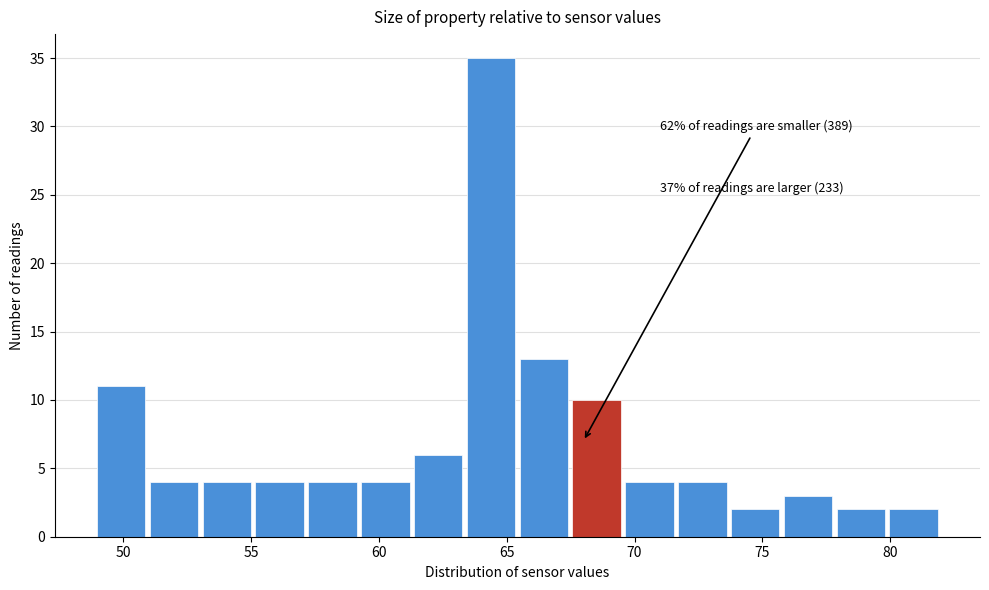

Over which range of the x-axis is the bar tallest?

63.5 to 65.5